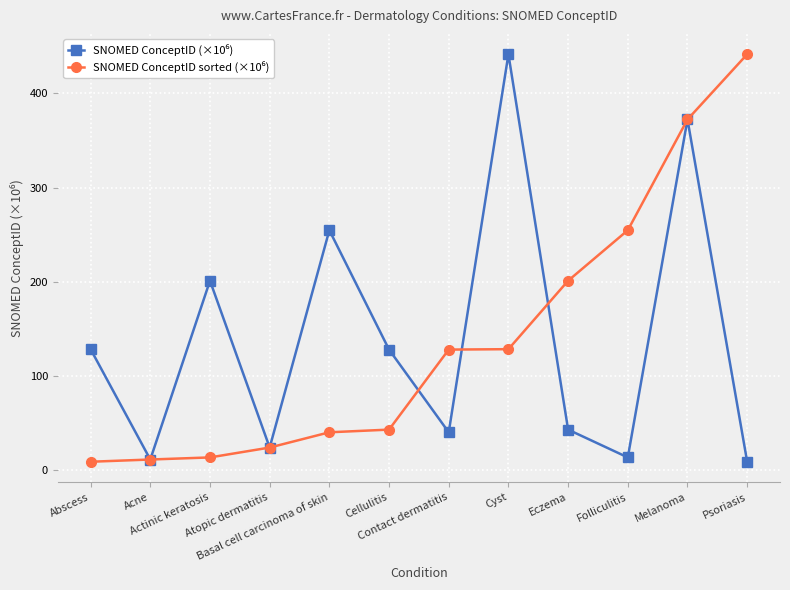

At how many categories does at least one series exceed 221?

5